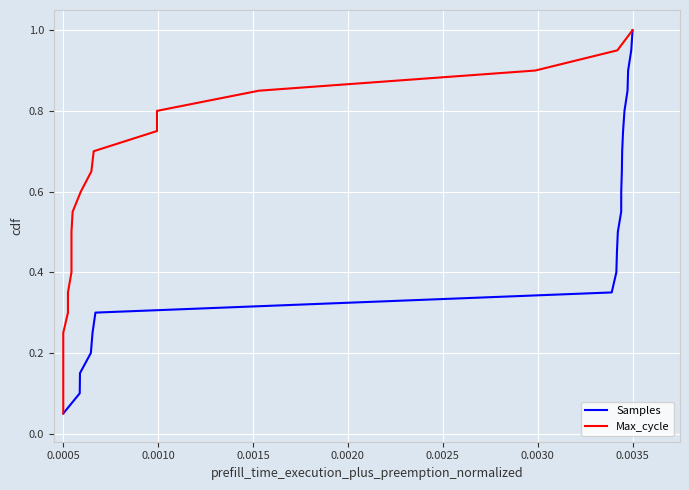

True or false: Max_cycle has more than 2 interior local peaks.

False